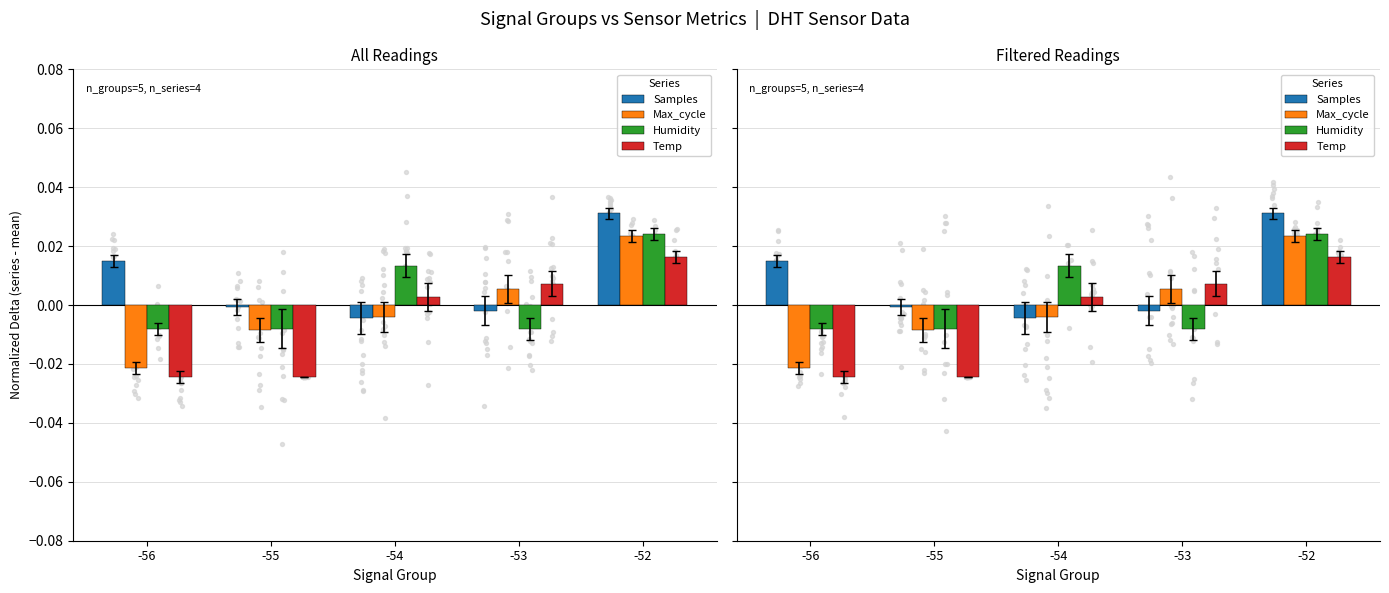

What is the total value across all series at -52?

0.1